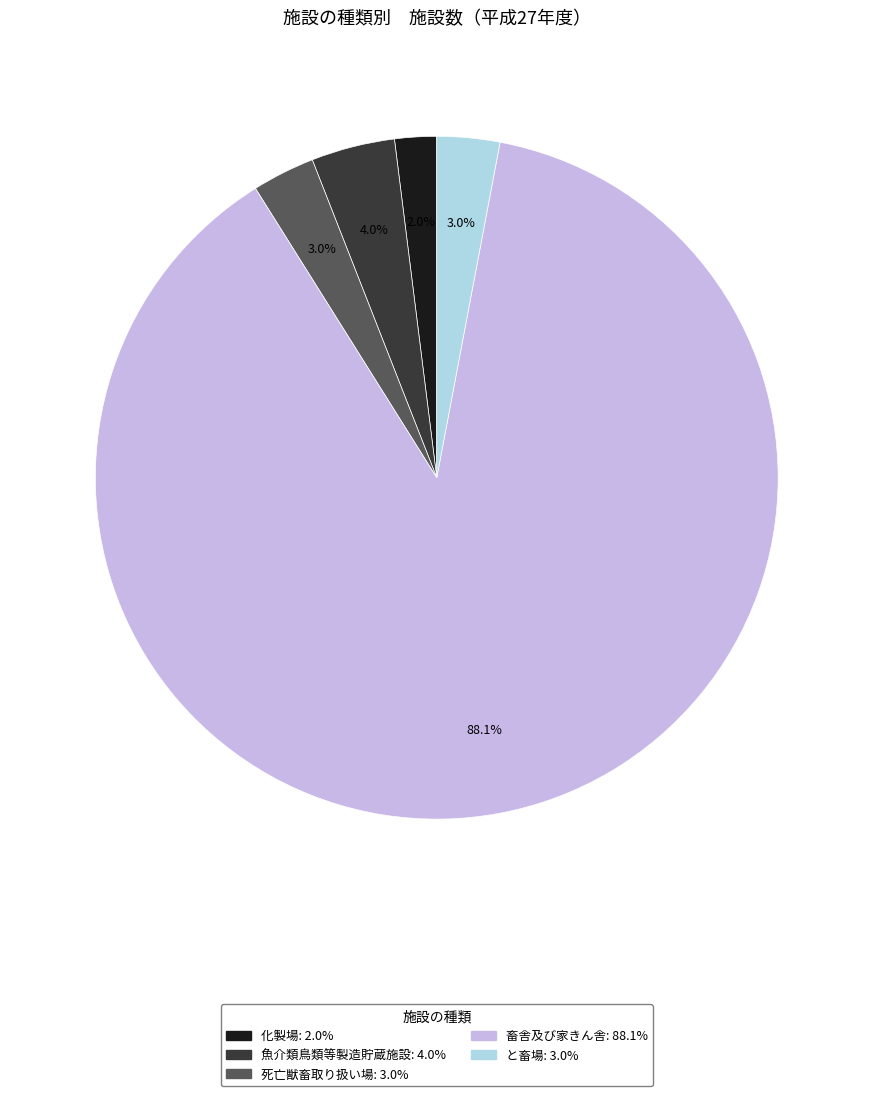

Approximately how many times larger is the value at 化製場 compared to 魚介類鳥類等製造貯蔵施設?

0.5